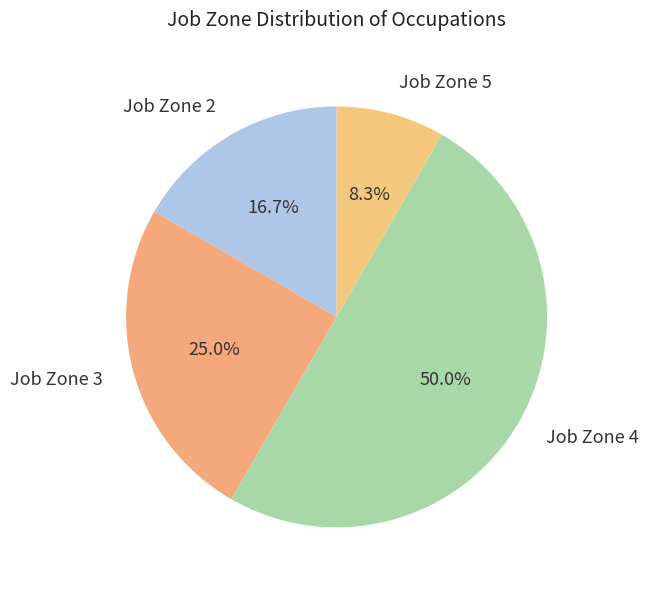

Which has a higher value, Job Zone 4 or Job Zone 3?

Job Zone 4